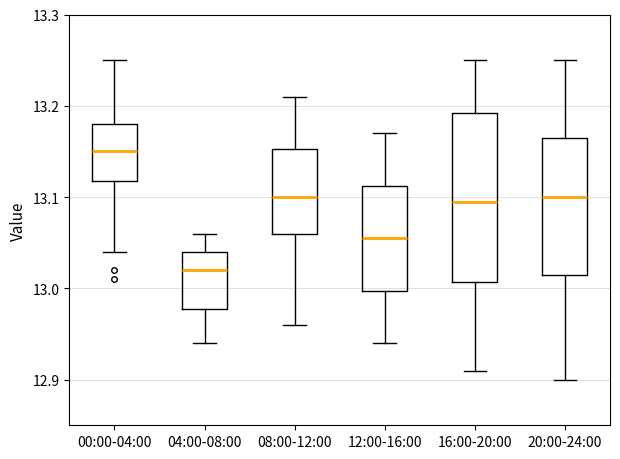

Which box's median line is the highest?

00:00-04:00